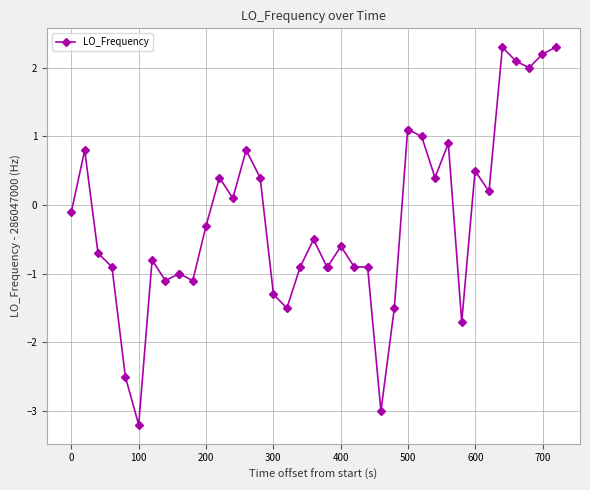

What is the minimum value shown in the chart?

-3.2